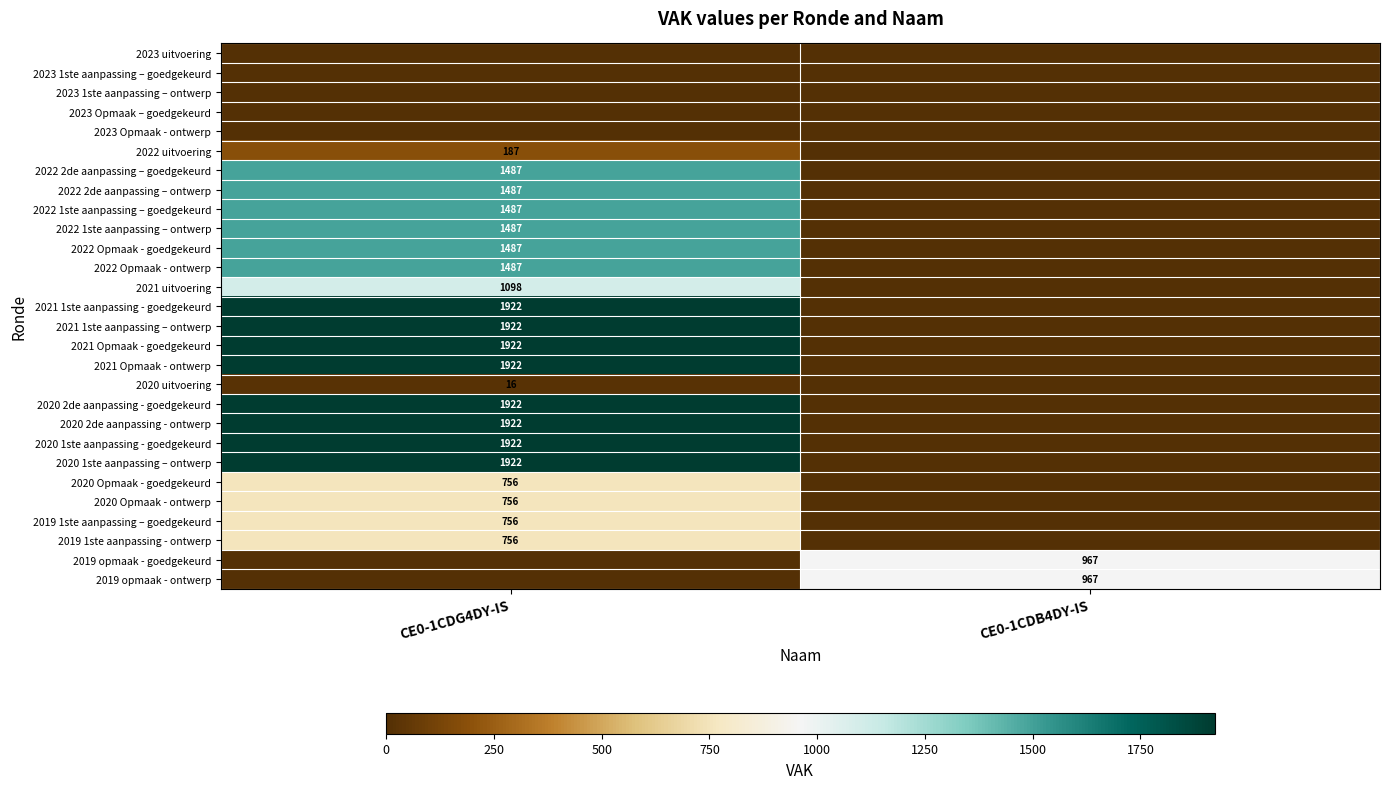

Is it true that 2022 1ste aanpassing – goedgekeurd equals 2553 at CE0-1CDG4DY-IS?

False